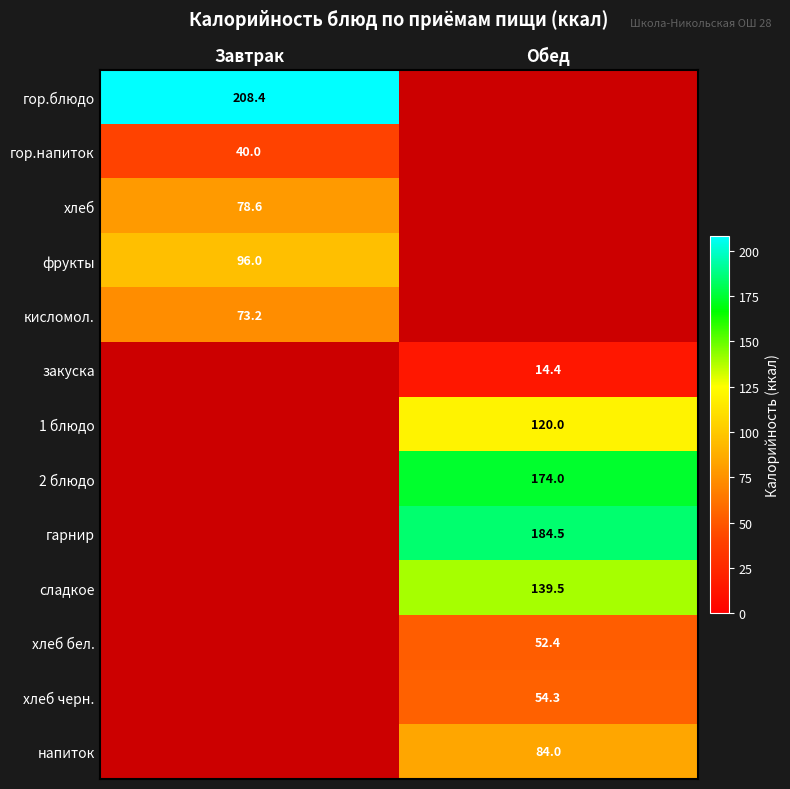

The value of гор.напиток at Завтрак is 23.8. True or false?

False